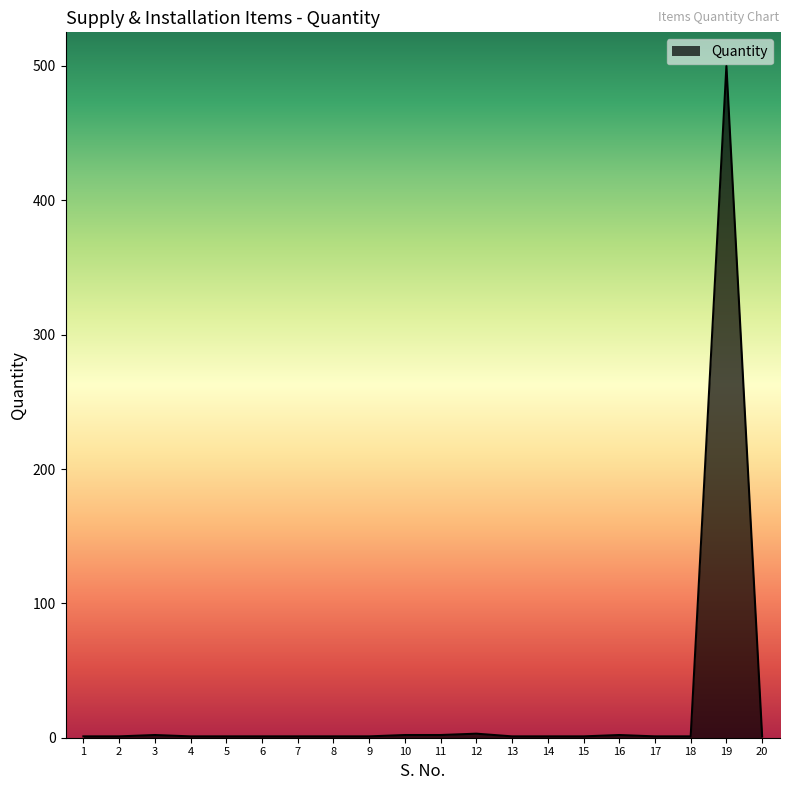

Does the chart display data point markers on the line(s)?

No